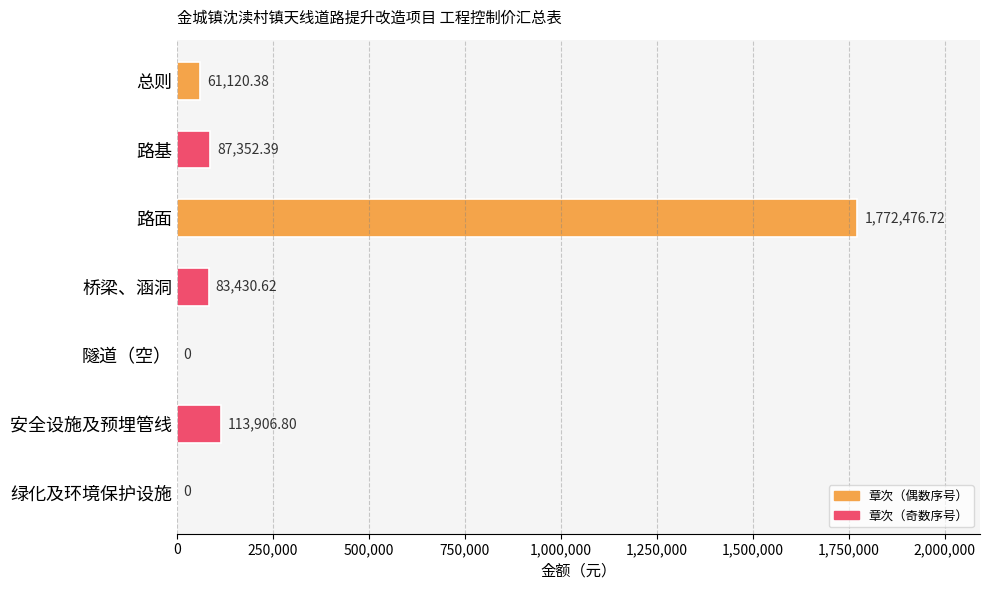

What is the ratio of the value at 安全设施及预埋管线 to the value at 总则?

1.9